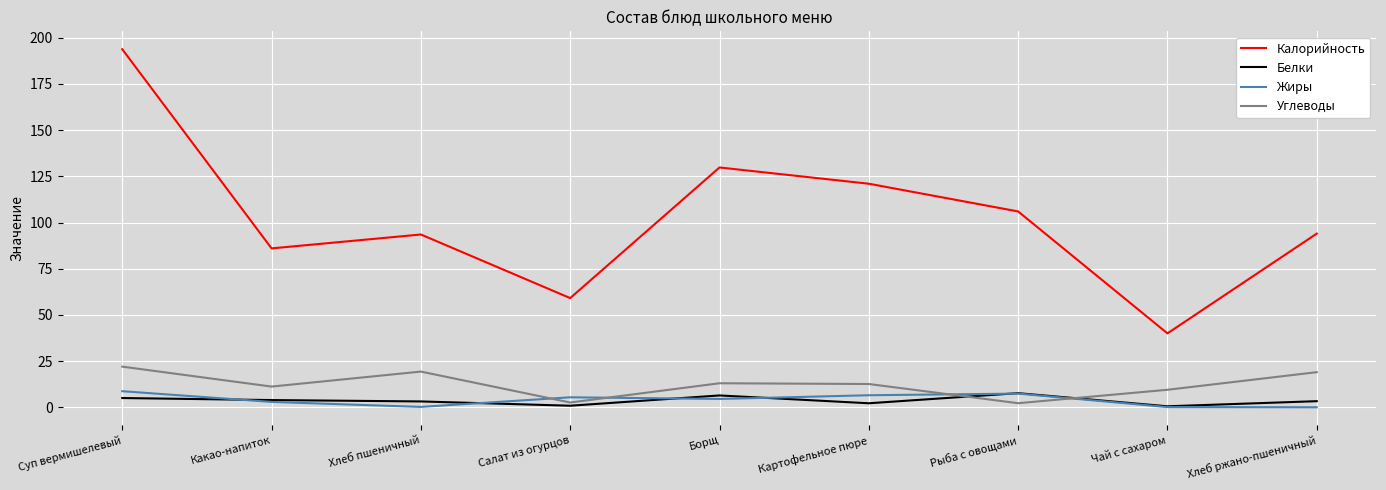

What is the total value across all series at Какао-напиток?

104.0